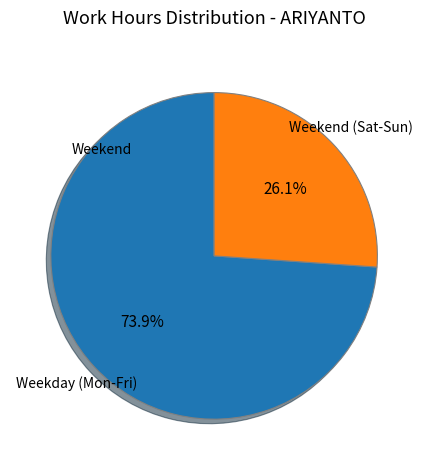

Does any single category account for the majority?

Yes